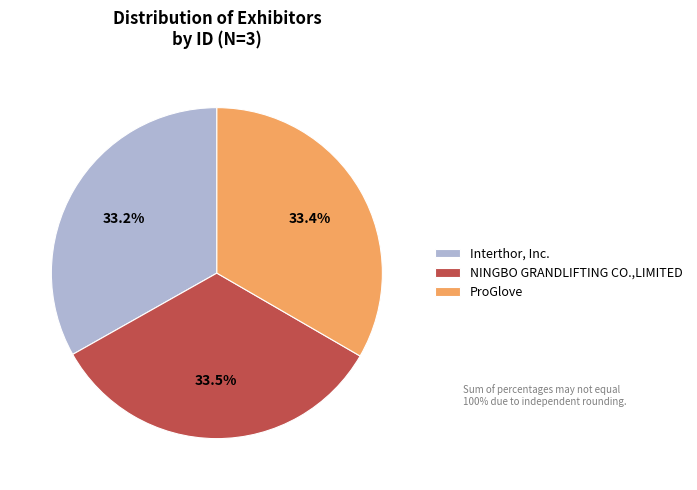

Approximately how many times larger is the value at Interthor, Inc. compared to ProGlove?

1.0